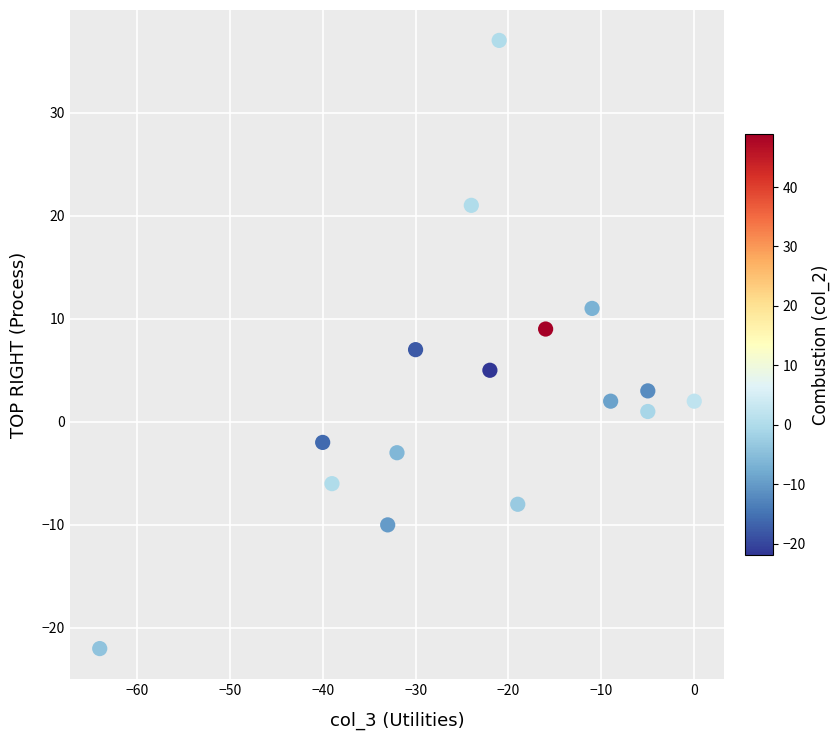

What is the range of Y values (max minus min)?

59